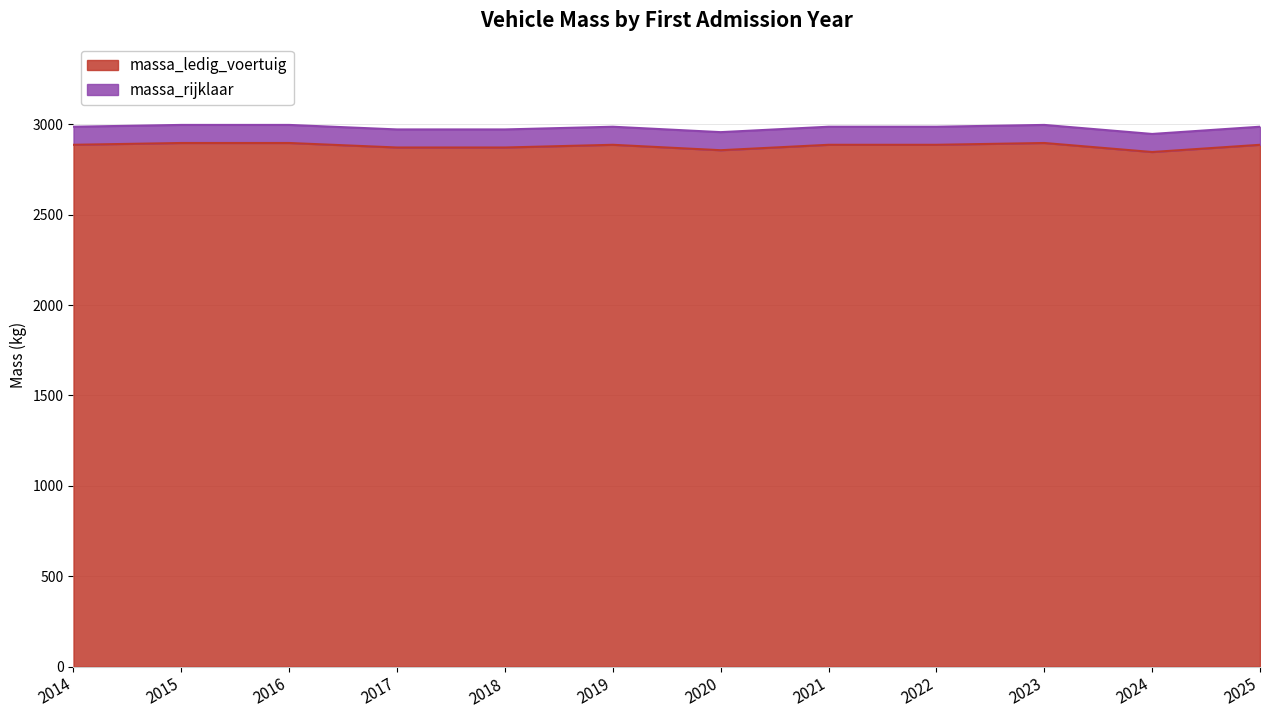

Which category has the highest value in the massa_rijklaar series?

2015